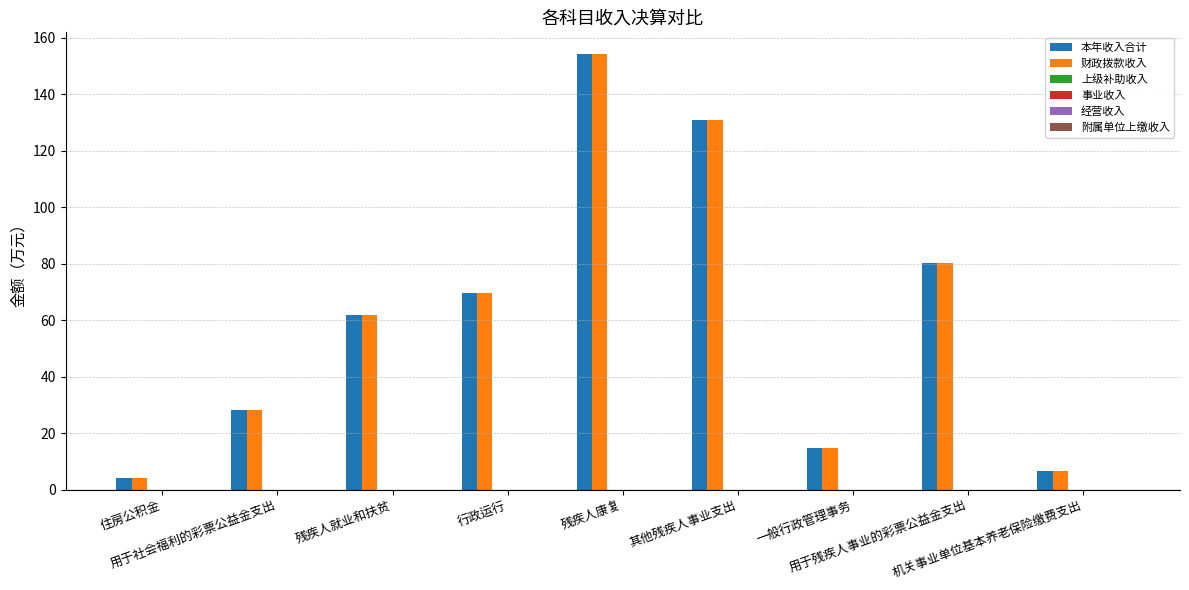

What is the maximum value shown in the chart?

154.2